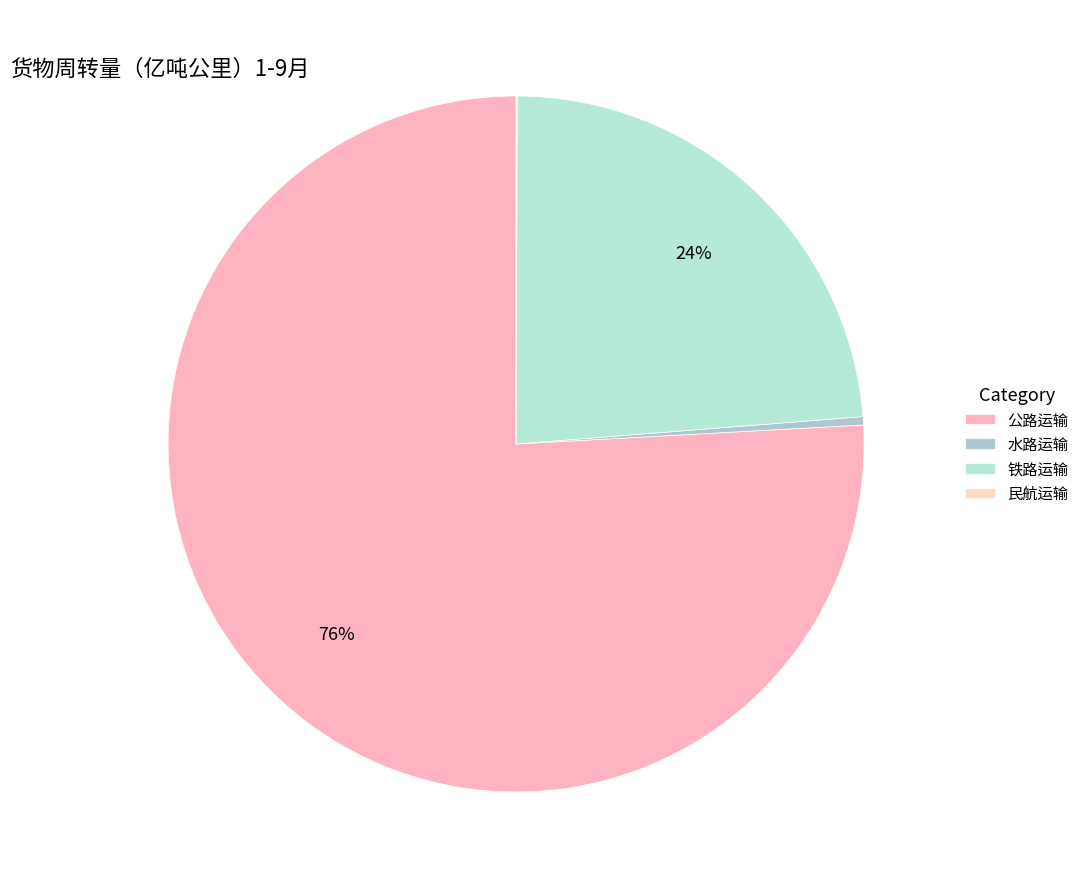

How much of the chart is everything except 铁路运输?

76.3%